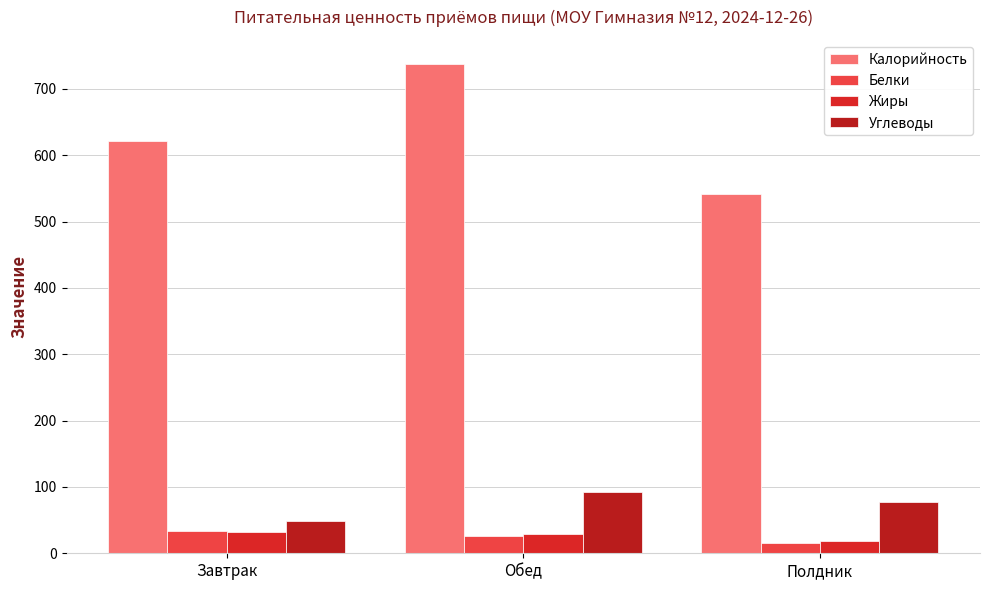

Which series changed the most between Обед and Полдник?

Калорийность